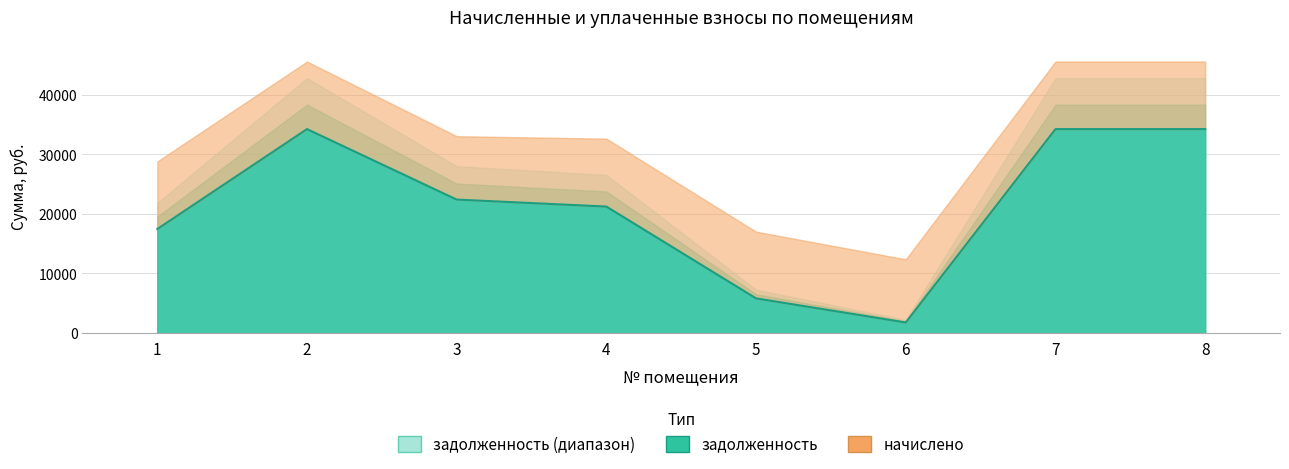

What is the difference between the maximum and minimum values?

32465.6